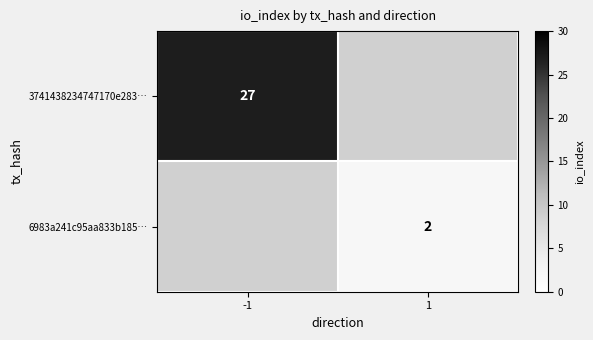

Which label corresponds to the smallest value in the chart?

1